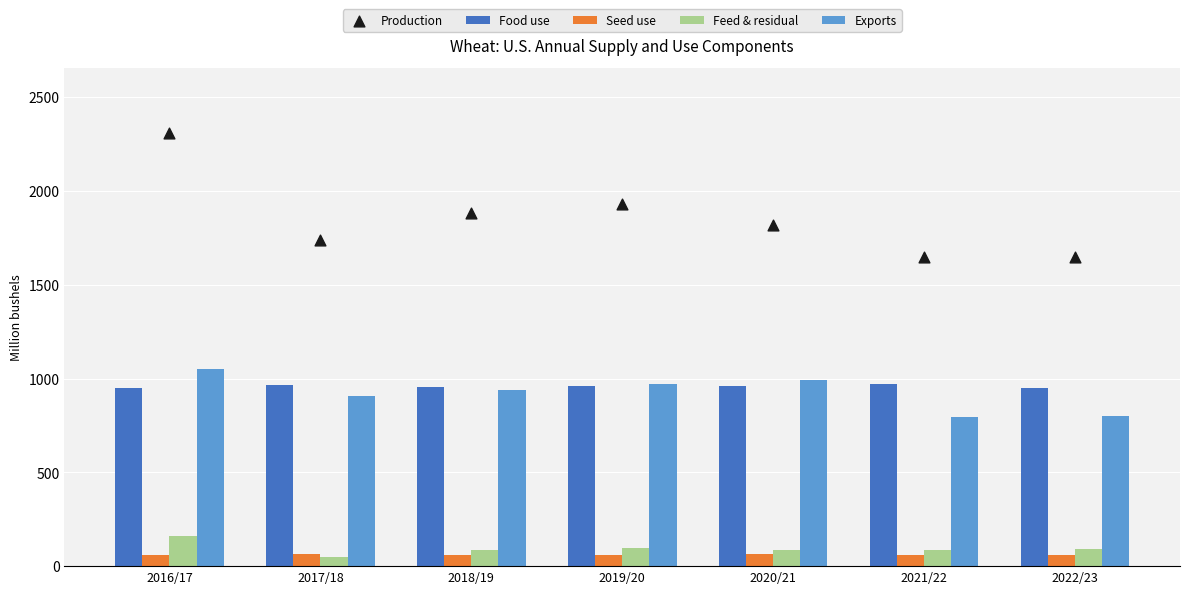

Which series has the largest Y range (max minus min)?

Production